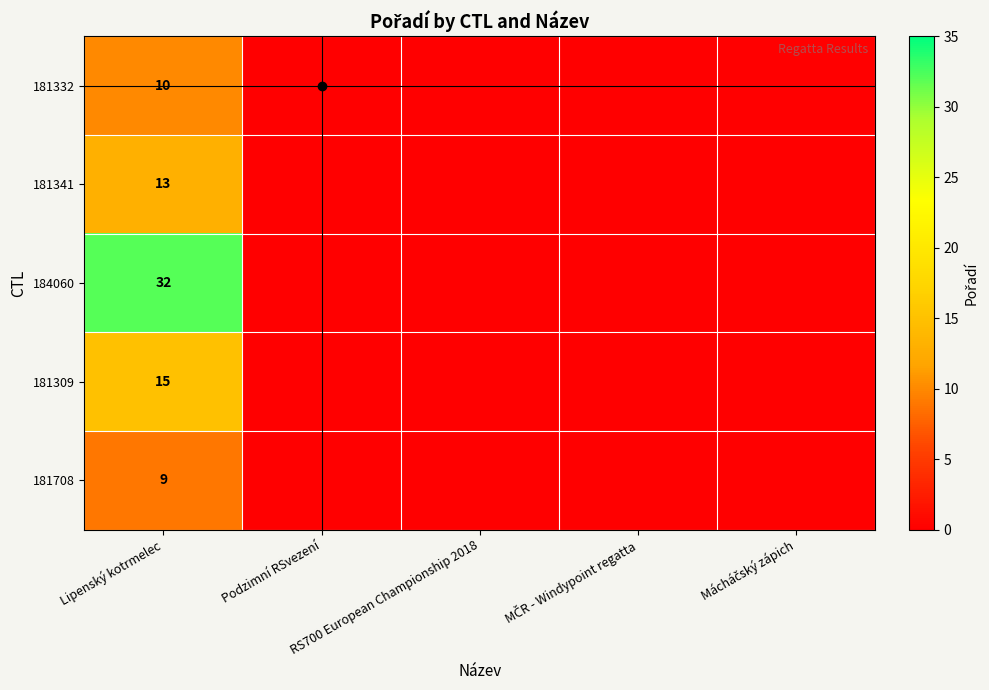

Rank the series by their maximum value, from highest to lowest.

184060, 181309, 181341, 181332, 181708